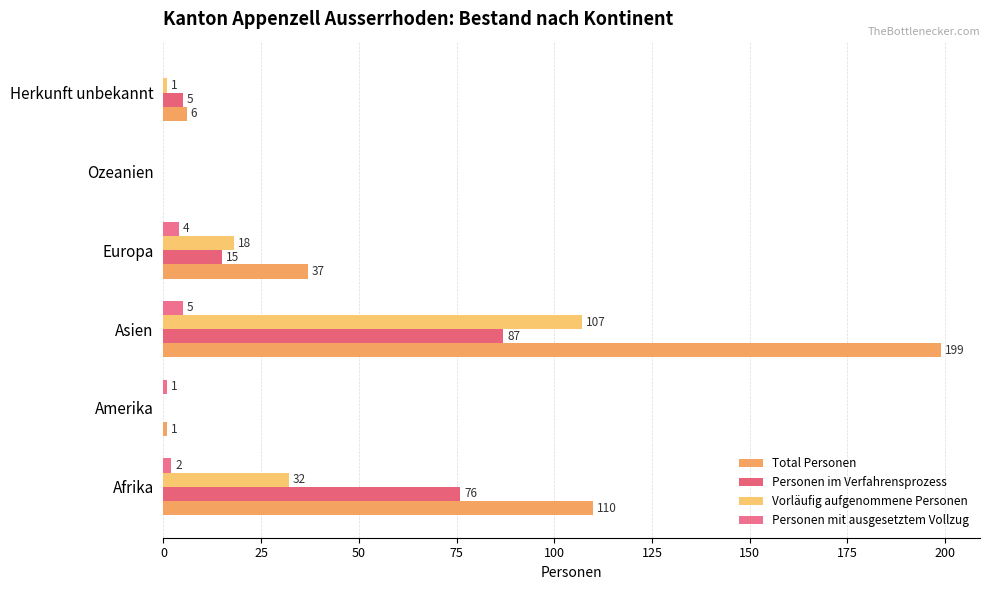

What is the value of the Personen mit ausgesetztem Vollzug bar at the 1st from the left?

2